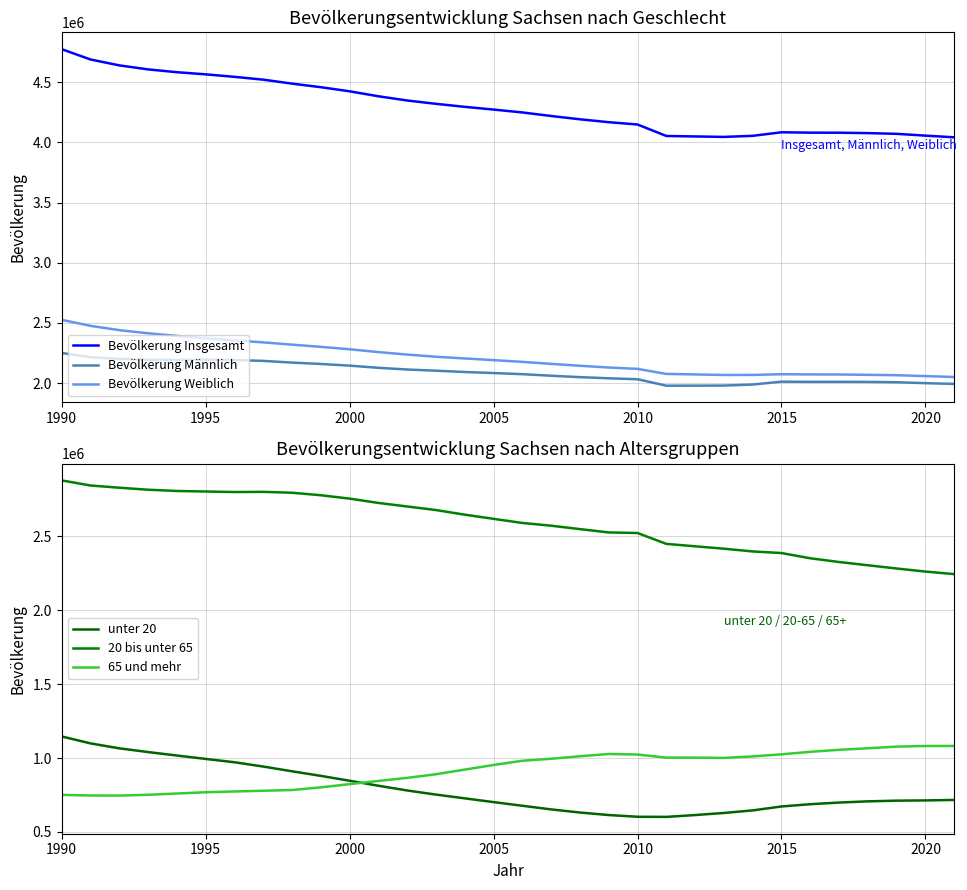

What is the highest value of the Bevölkerung Weiblich series?

2525761